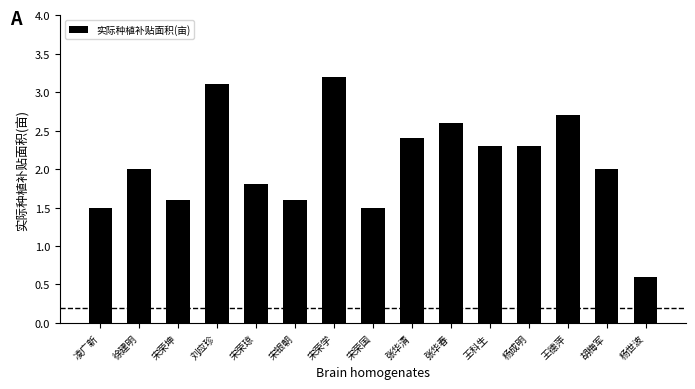

How many data points does each series have?

15